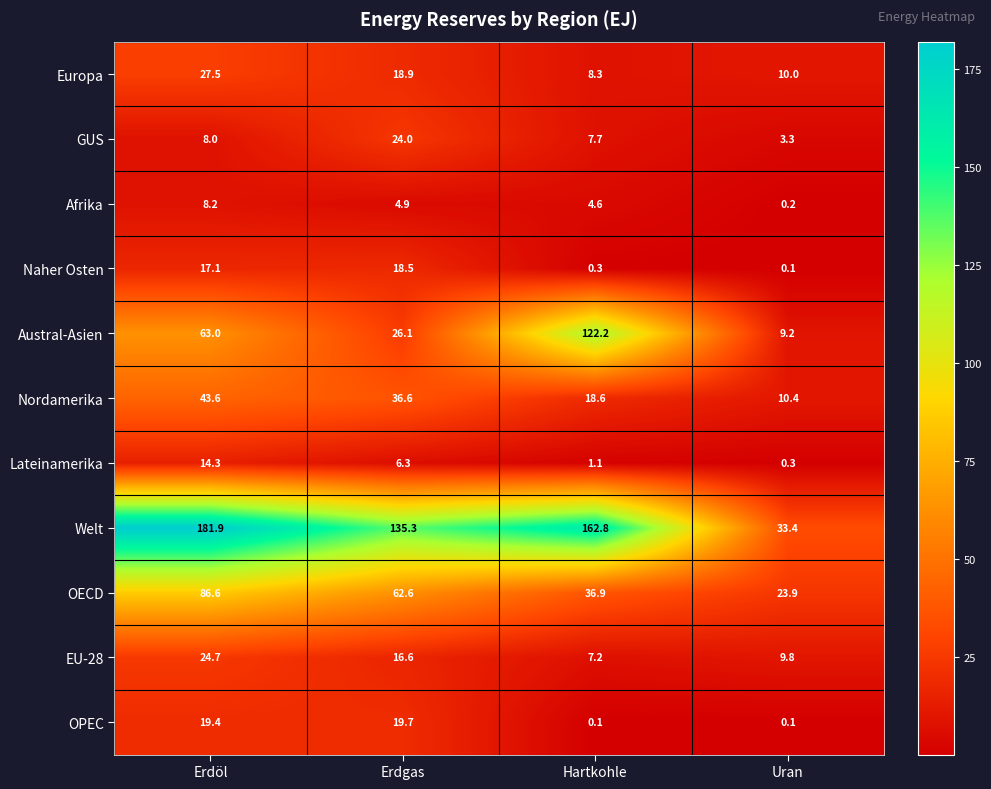

Which series changed the most between Erdgas and Uran?

Welt